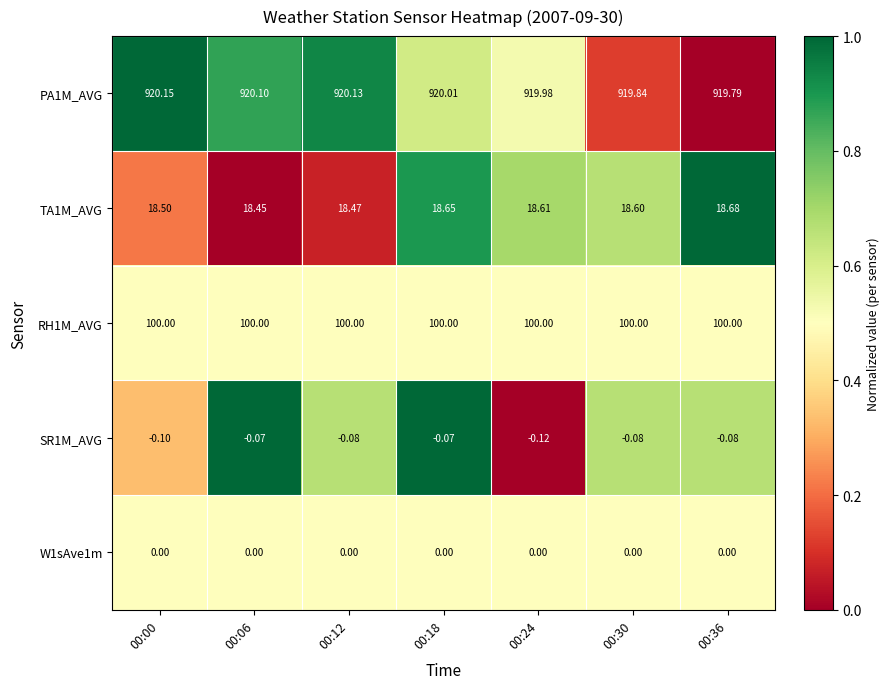

Is the value of TA1M_AVG at 00:18 greater than the value of SR1M_AVG at 00:12?

Yes